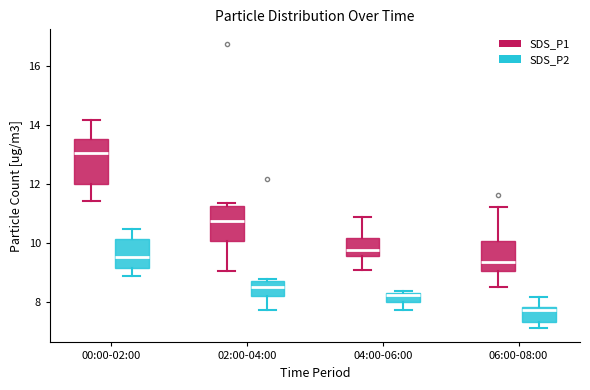

Where is the upper edge of the box for 02:00-04:00 (SDS_P1) on the y-axis? The values are not printed on the chart, so give them approximately, as read against the axis.

11.2